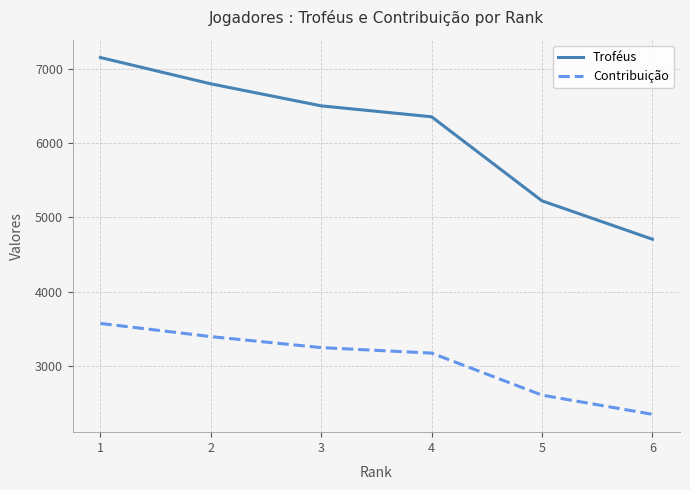

Count the Contribuição values in the range 2611 to 3398.

4